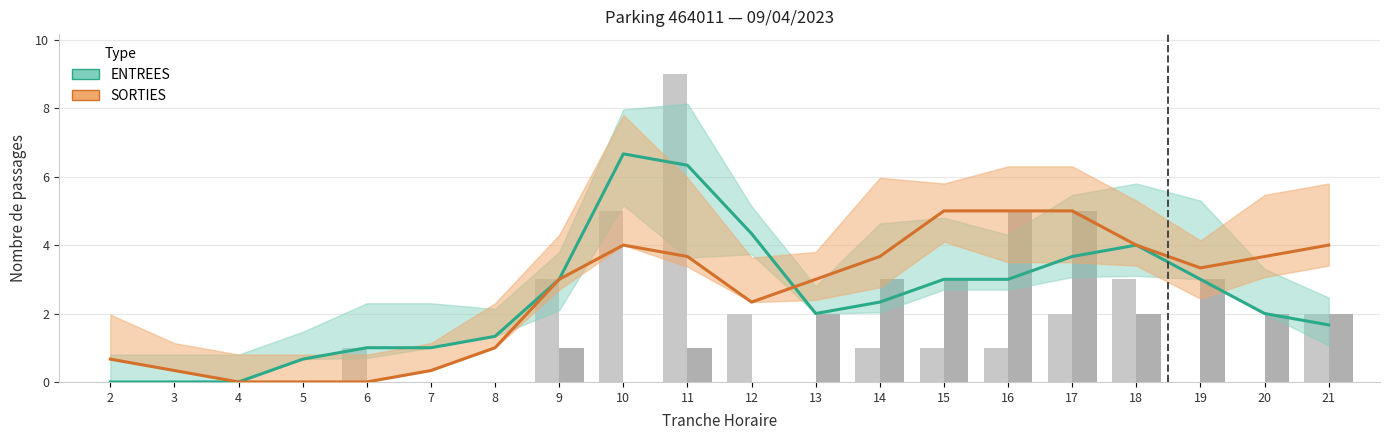

Rank the series at 15 from lowest to highest value.

ENTREES_NB_HORAIRE, SORTIES_NB_HORAIRE